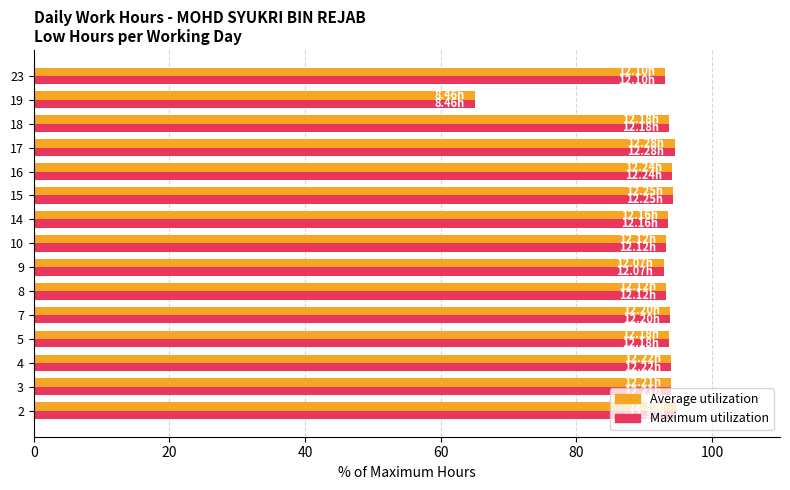

Count the number of data series in this chart.

2